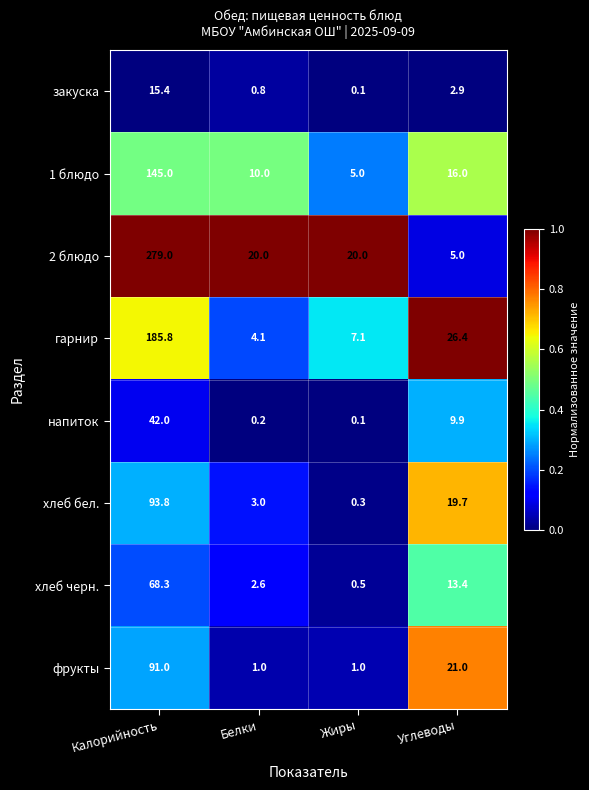

True or false: 2 блюдо has a value of 11.4 at Белки.

False